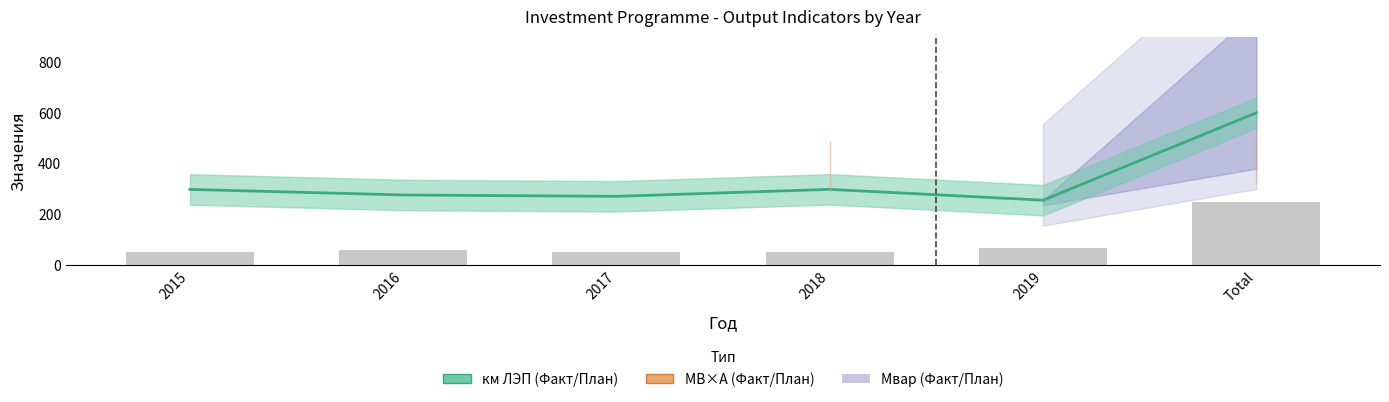

Approximately how many times larger is the value at 2019 compared to 2016?

1.2